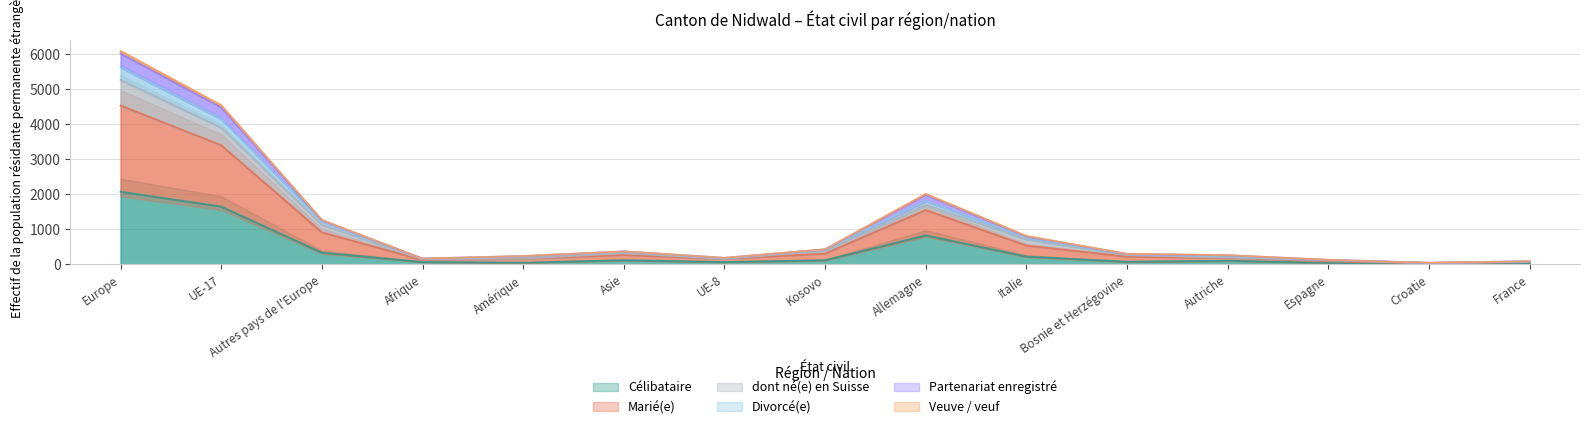

How many interior local valleys does the dont né(e) en Suisse series have?

3